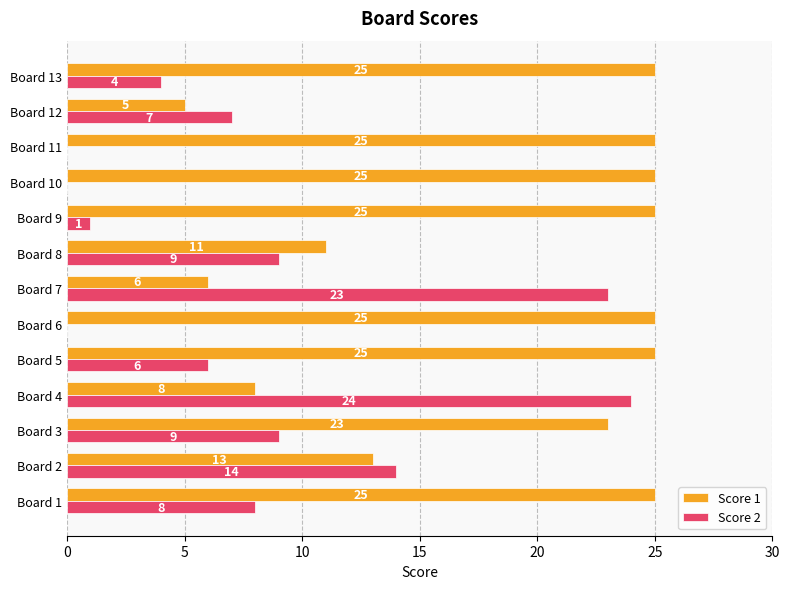

Between Board 1 and Board 5, which series saw the biggest shift?

Score 2